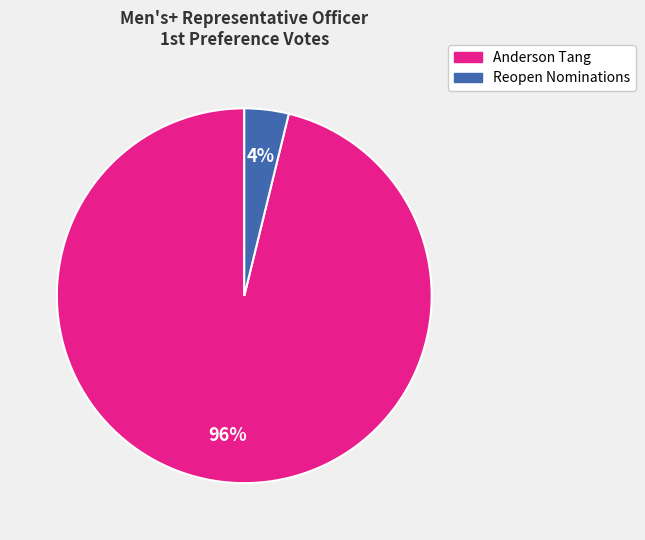

Do Anderson Tang and Reopen Nominations together represent more than half of the pie?

Yes